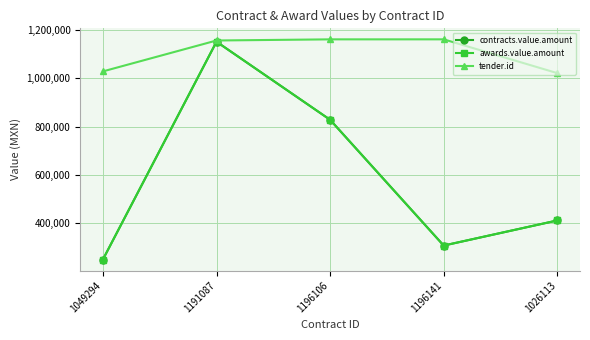

Which series changed the most between 1049294 and 1191087?

contracts.value.amount